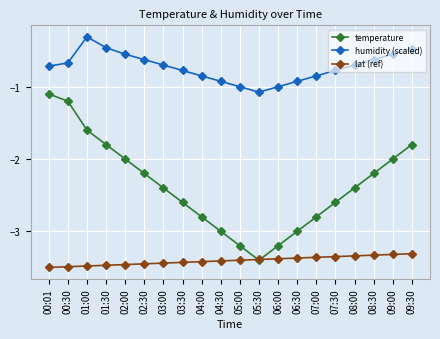

The humidity (scaled) series shows -0.6 at 08:30. True or false?

True